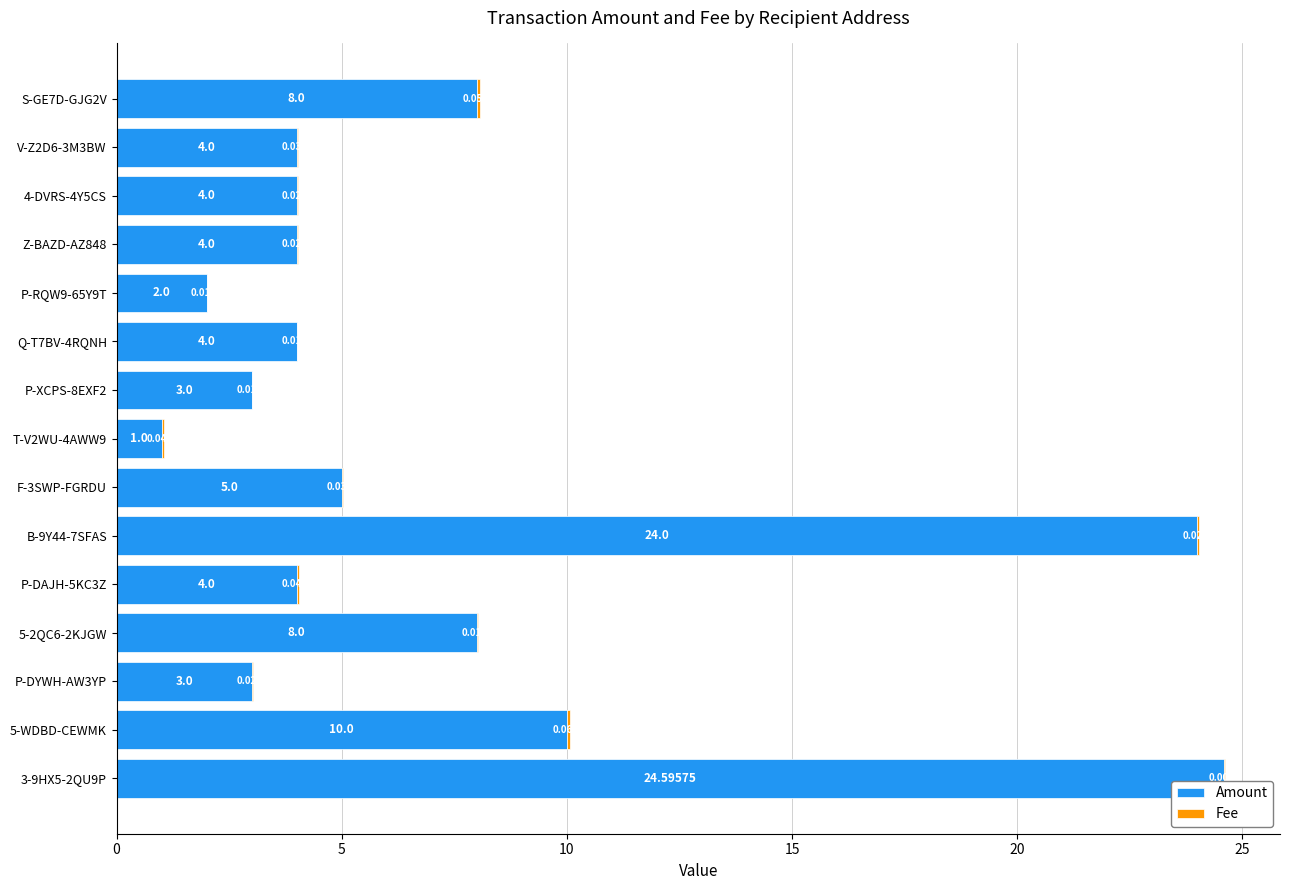

How many categories are shown in the chart?

15